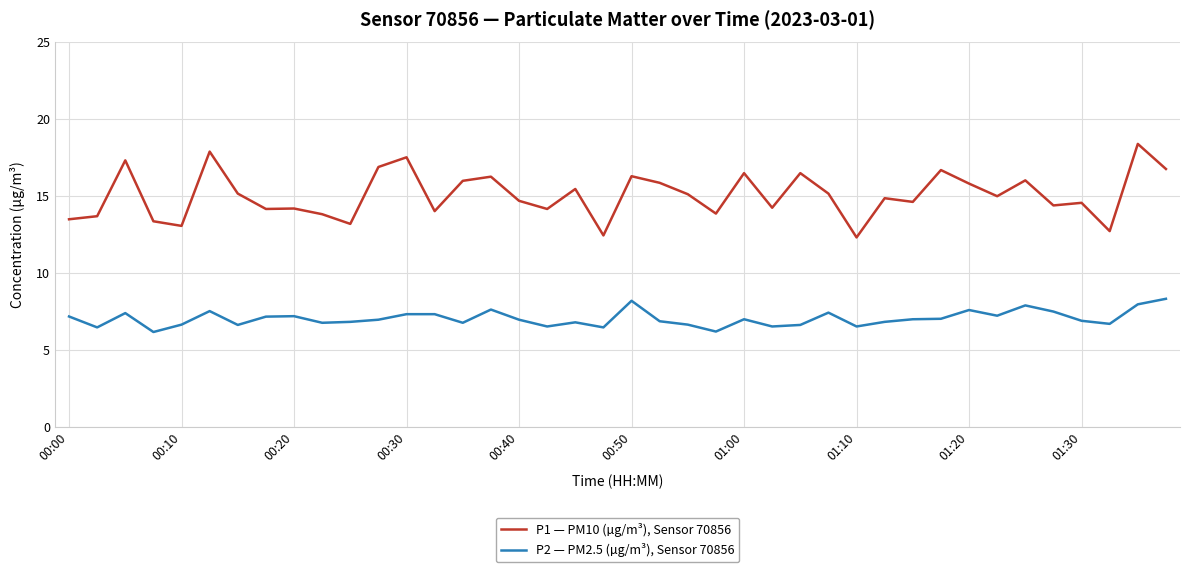

List the series in order of their overall mean, lowest first.

P2 — PM2.5 (µg/m³), Sensor 70856, P1 — PM10 (µg/m³), Sensor 70856